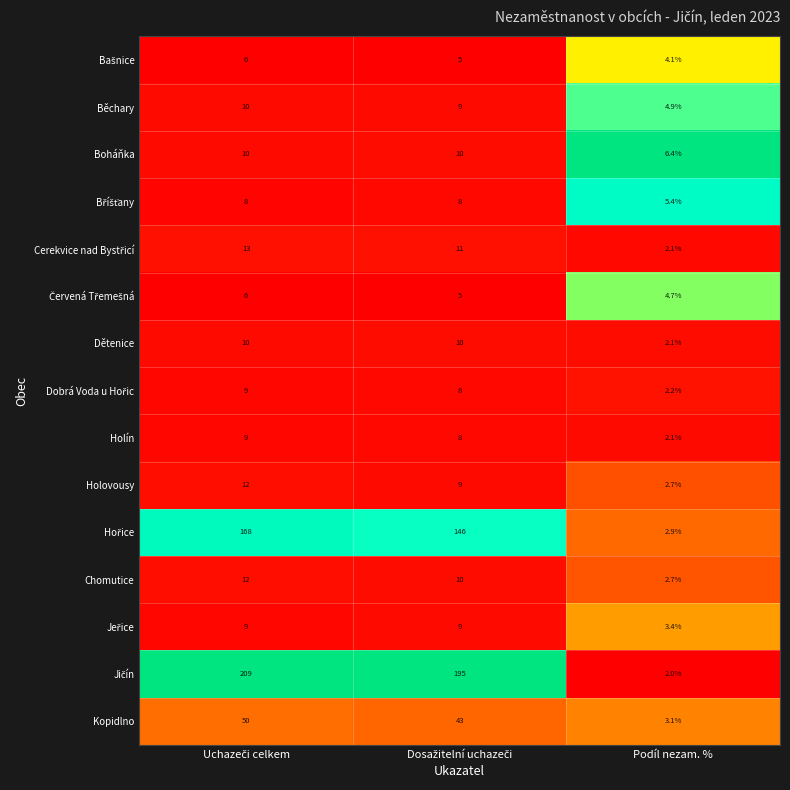

At which label is Dětenice closest to 6?

Podíl nezam. %